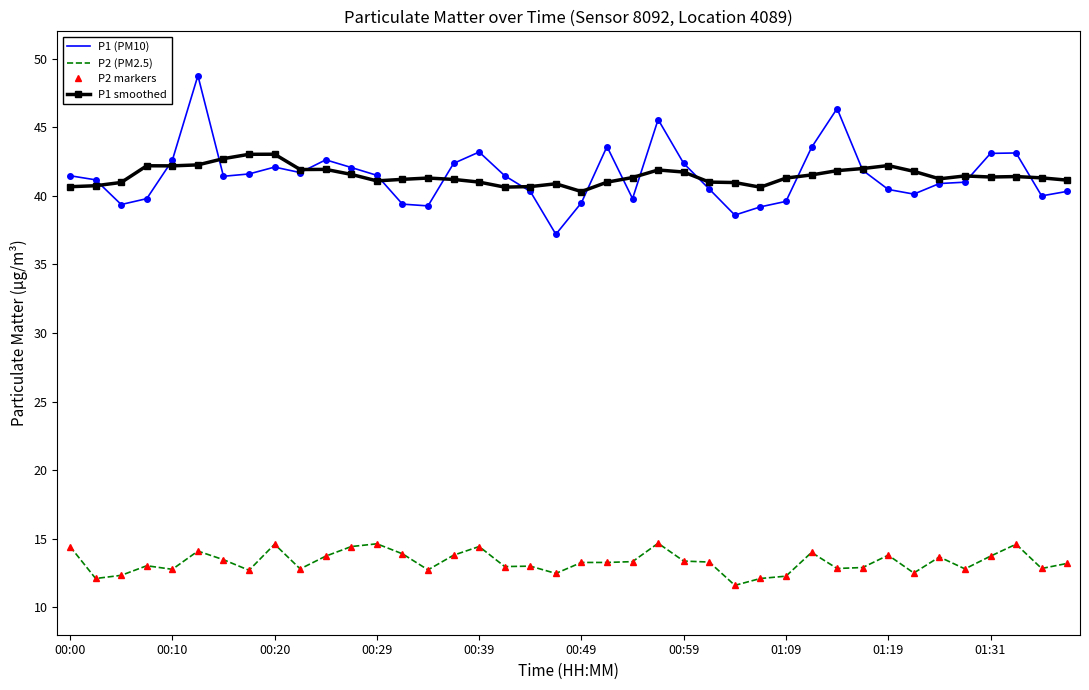

Does the chart have visible grid lines?

No